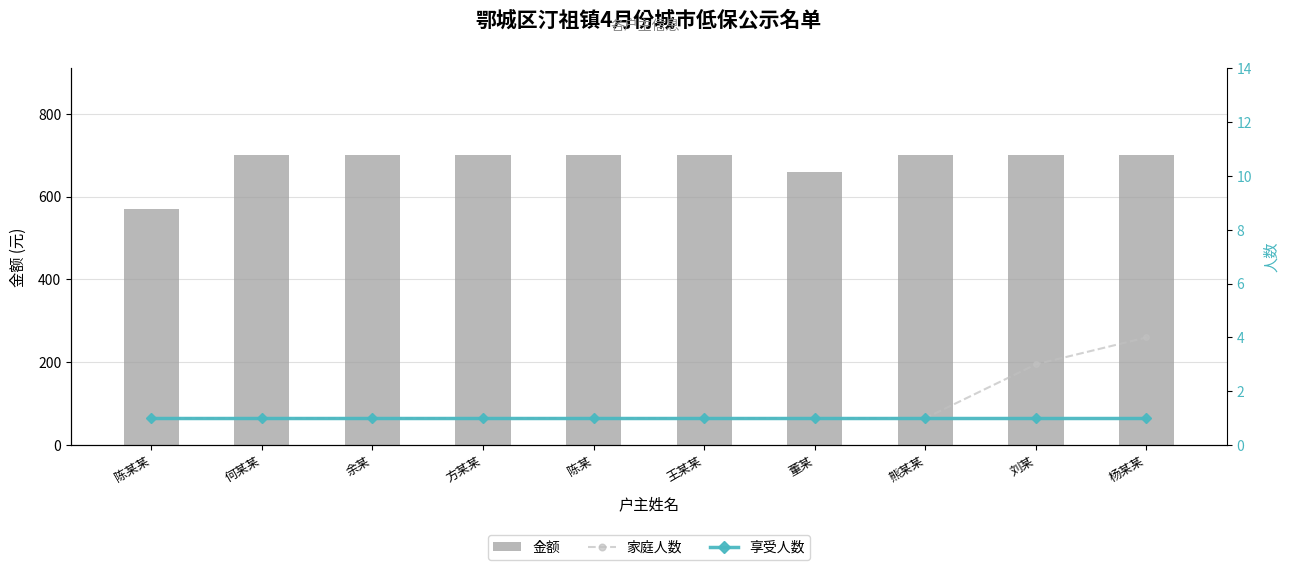

What is the spread (max minus min) of values at 王某某?

699